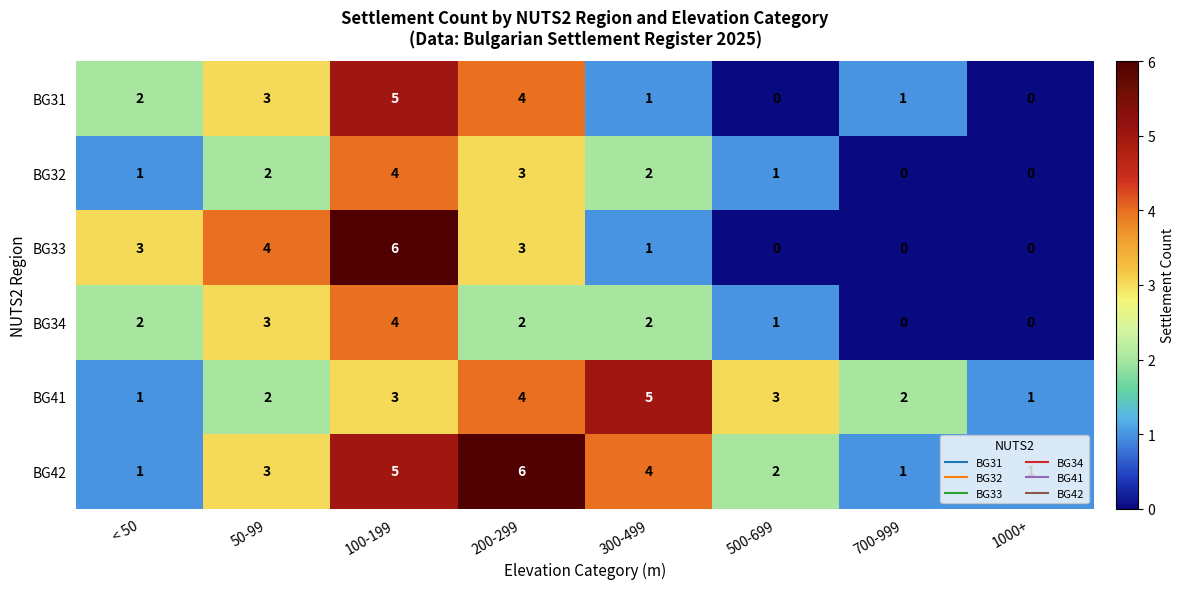

What is the difference between the BG41 values at 300-499 and < 50?

4